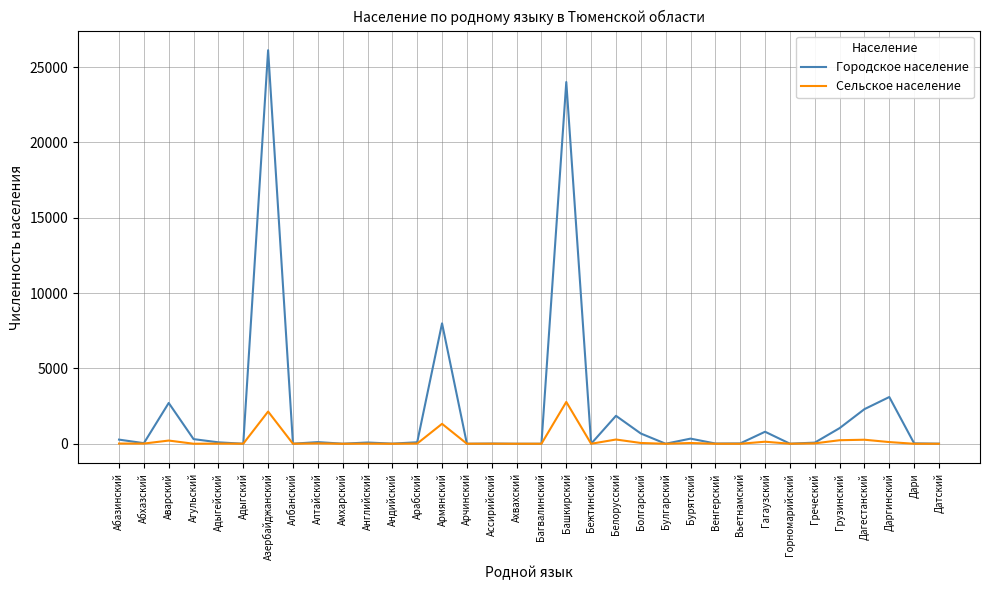

Rank the series by their average value, from highest to lowest.

Городское население, Сельское население